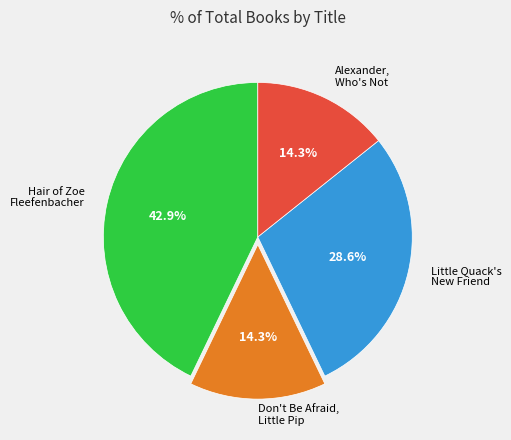

Is the sum of Little Quack's New Friend and Alexander, Who's Not greater than half?

No